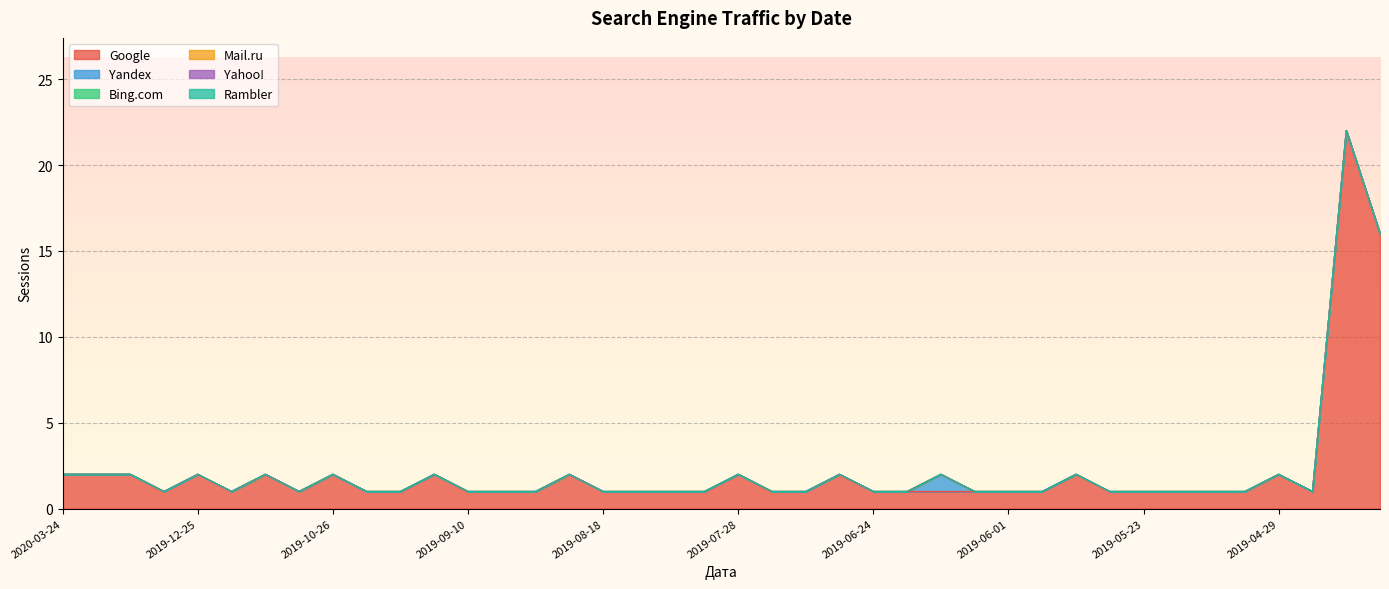

What position from the left is 2019-05-13?

34